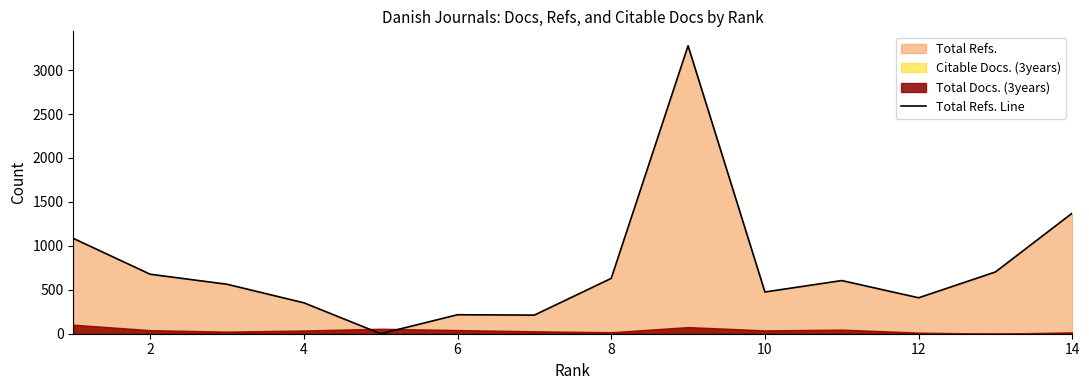

The value of Total Refs. Line at 14 is 1373. True or false?

True